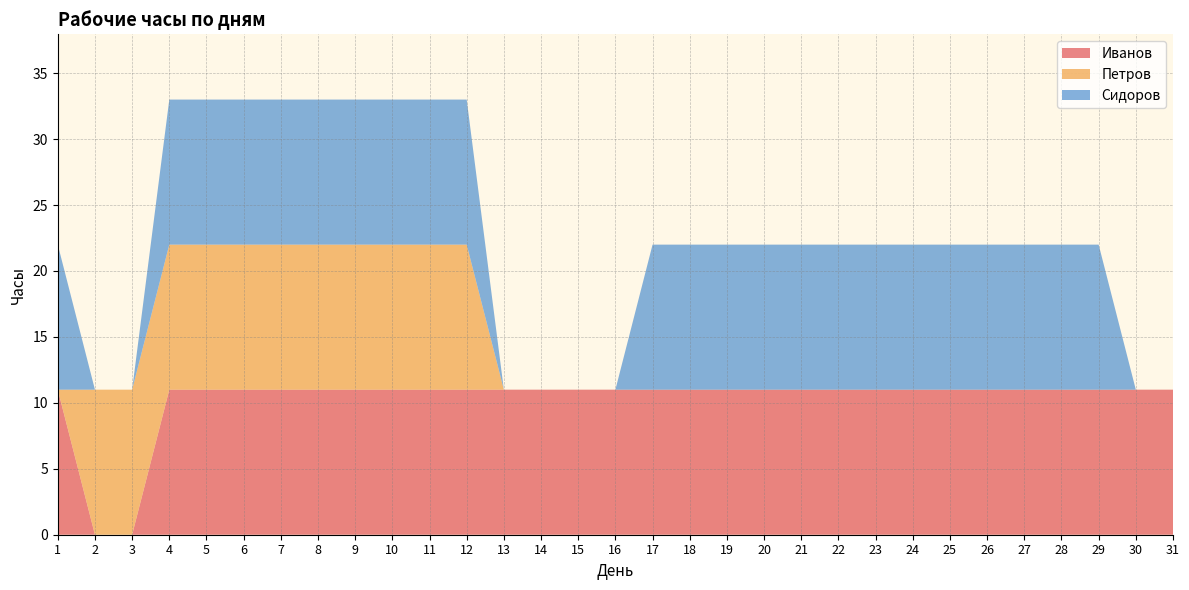

Reading left to right, extract all data points from this chart.

Иванов: 1=11	2=0	3=0	4=11	5=11	6=11	7=11	8=11	9=11	10=11	11=11	12=11	13=11	14=11	15=11	16=11	17=11	18=11	19=11	20=11	21=11	22=11	23=11	24=11	25=11	26=11	27=11	28=11	29=11	30=11	31=11
Петров: 1=0	2=11	3=11	4=11	5=11	6=11	7=11	8=11	9=11	10=11	11=11	12=11	13=0	14=0	15=0	16=0	17=0	18=0	19=0	20=0	21=0	22=0	23=0	24=0	25=0	26=0	27=0	28=0	29=0	30=0	31=0
Сидоров: 1=11	2=0	3=0	4=11	5=11	6=11	7=11	8=11	9=11	10=11	11=11	12=11	13=0	14=0	15=0	16=0	17=11	18=11	19=11	20=11	21=11	22=11	23=11	24=11	25=11	26=11	27=11	28=11	29=11	30=0	31=0